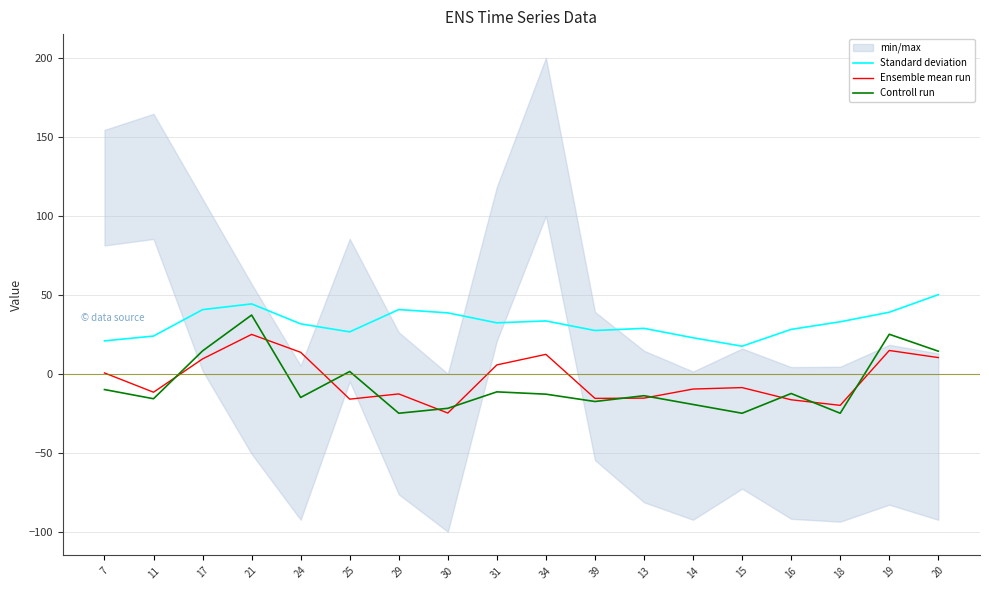

At how many categories does at least one series exceed 0?

18